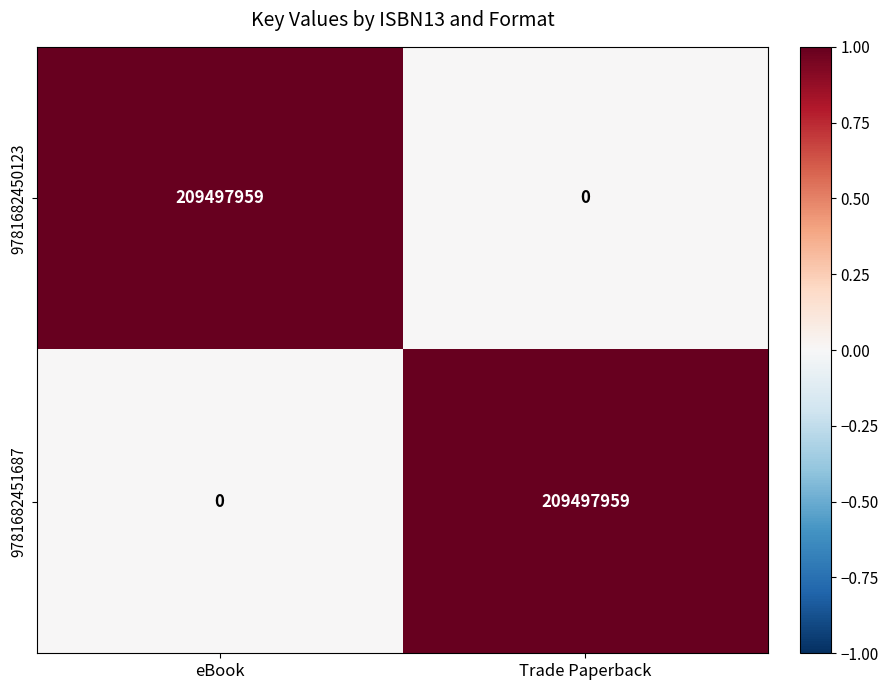

How many data points in 9781682451687 are less than 209497959?

1